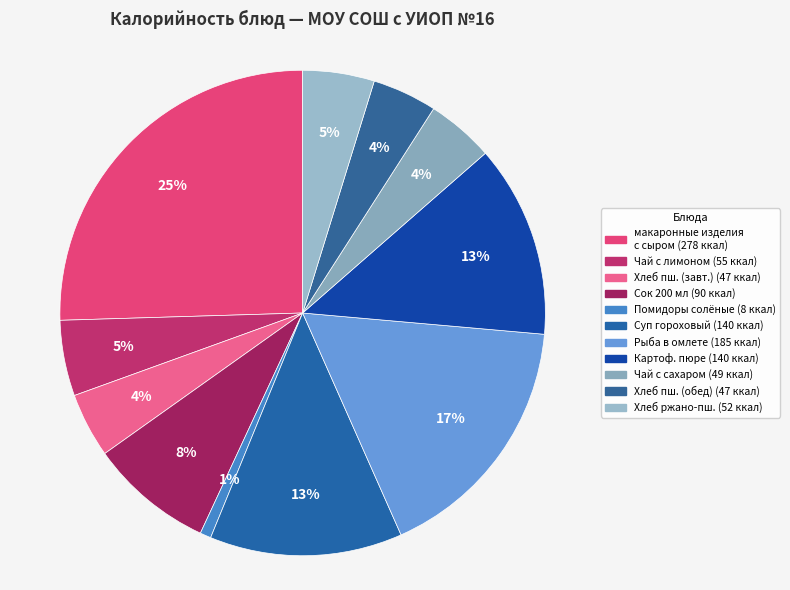

Which category has the smallest portion of the pie?

помидоры соленые
порционные